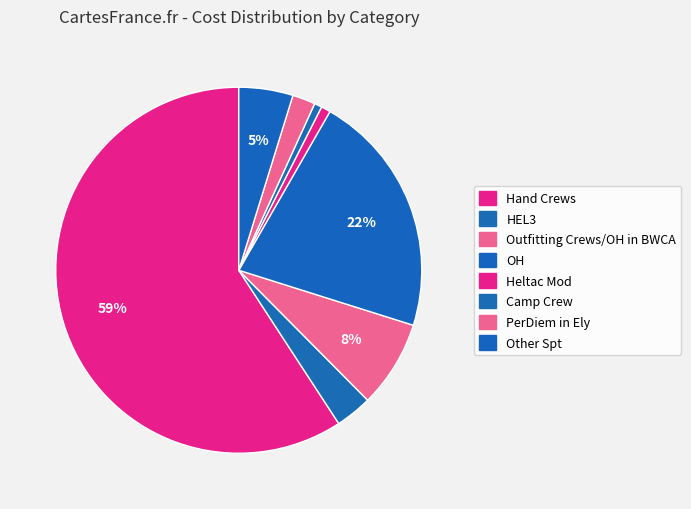

True or false: PerDiem in Ely accounts for 11% of the total.

False